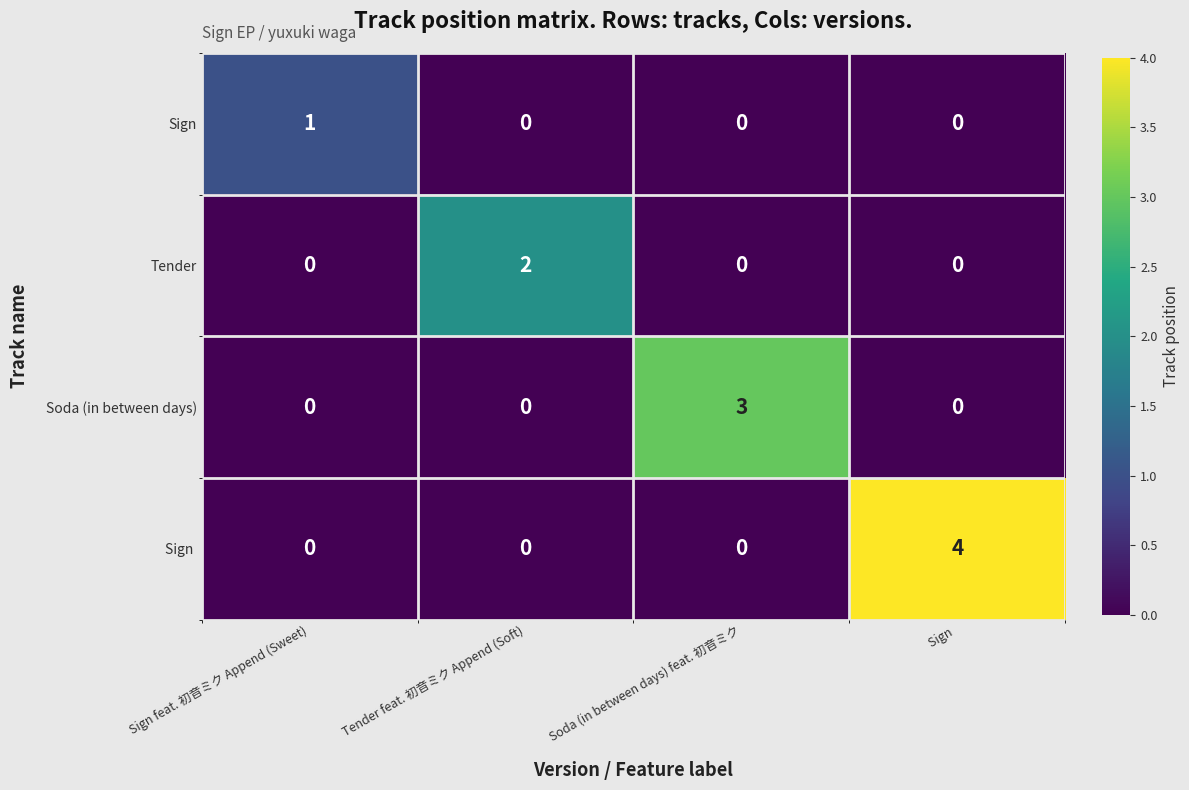

Which series has the largest total across all categories?

Sign 